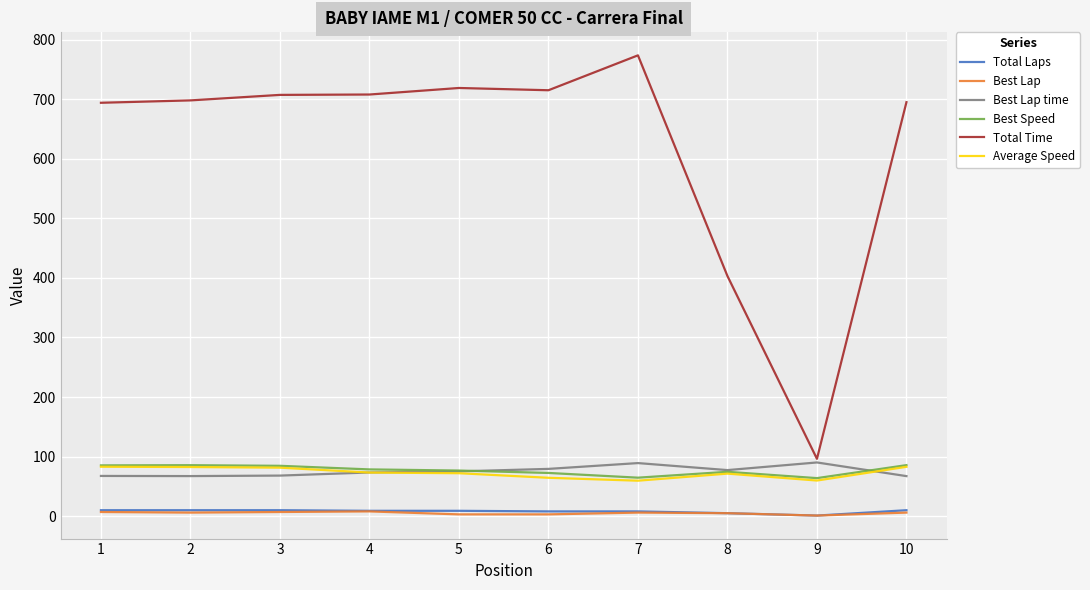

Which series changed the most between 3 and 8?

Total Time